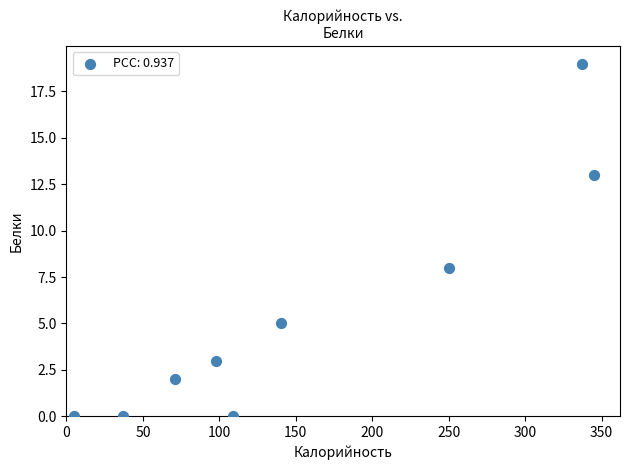

What Y value in the scatter plot is closest to 9?

8